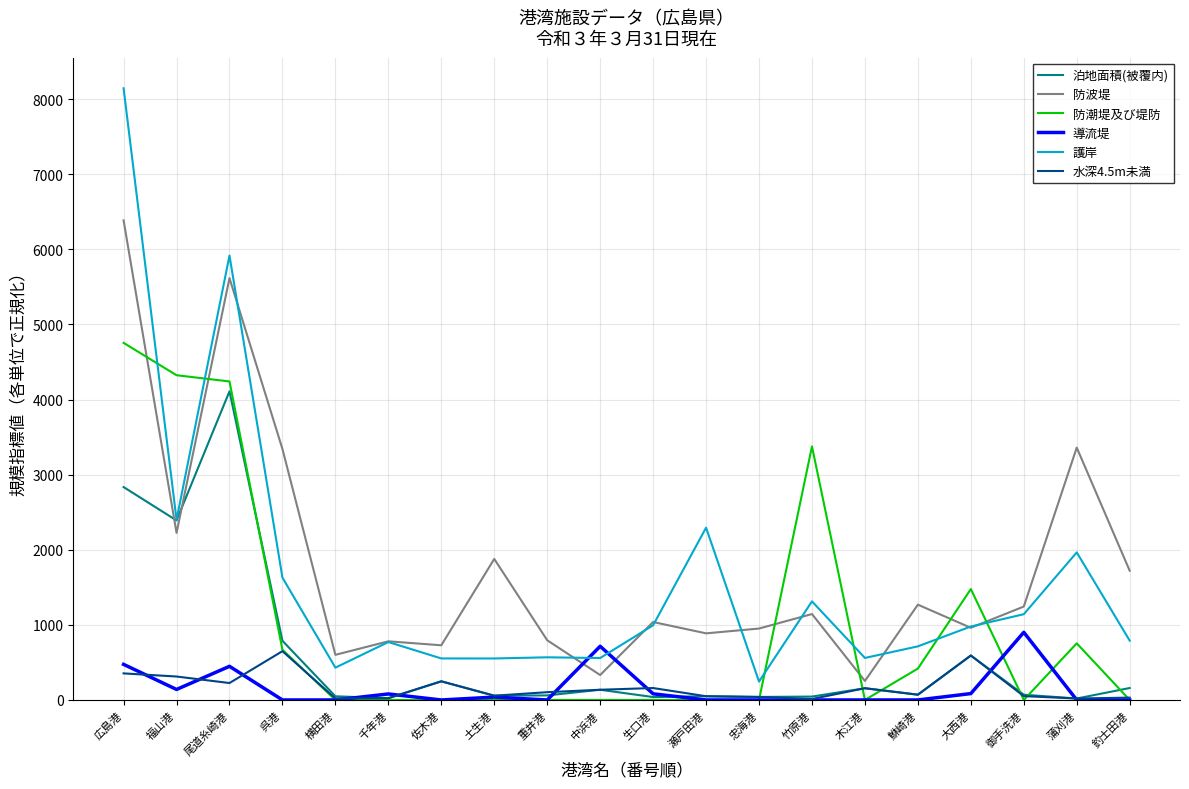

What is the maximum value for 防波堤?

6386.0